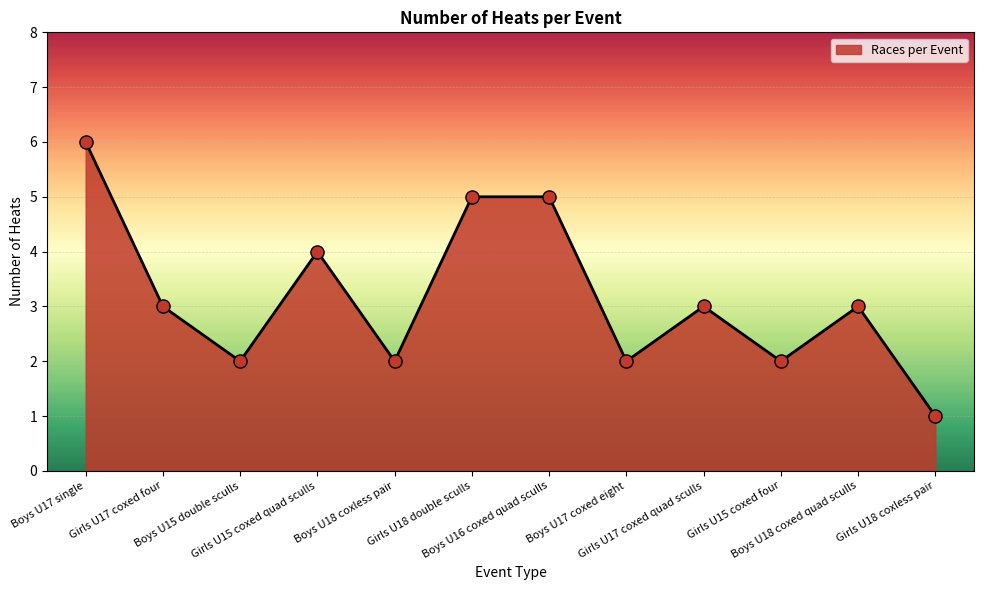

What is the difference between the maximum and minimum values?

5